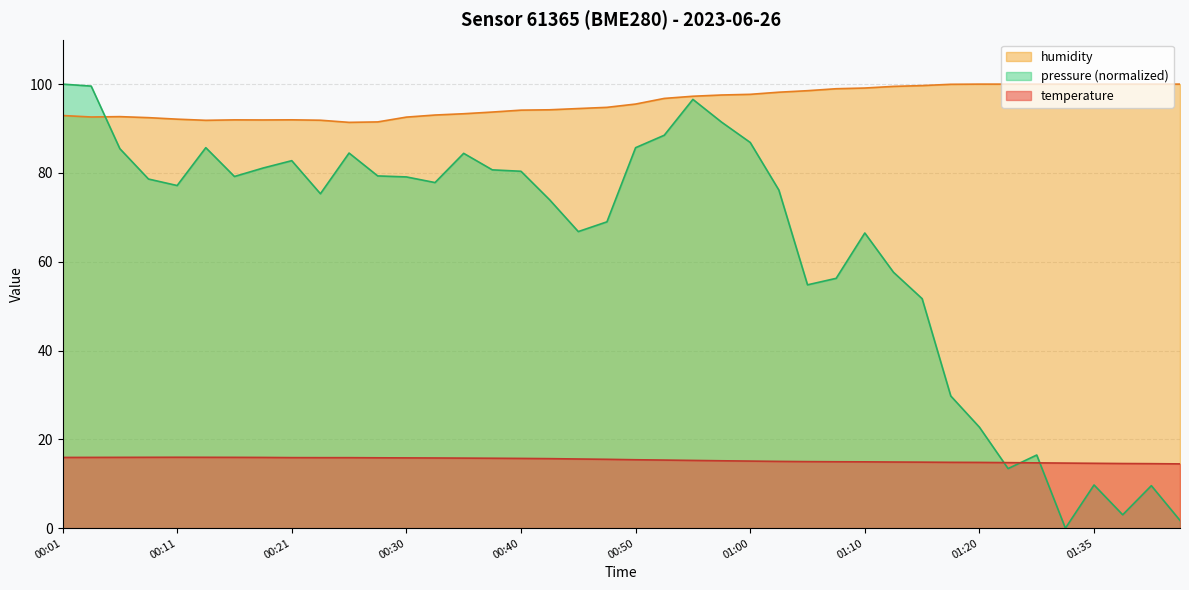

At 00:25, list the series in order from largest to smallest.

humidity, temperature